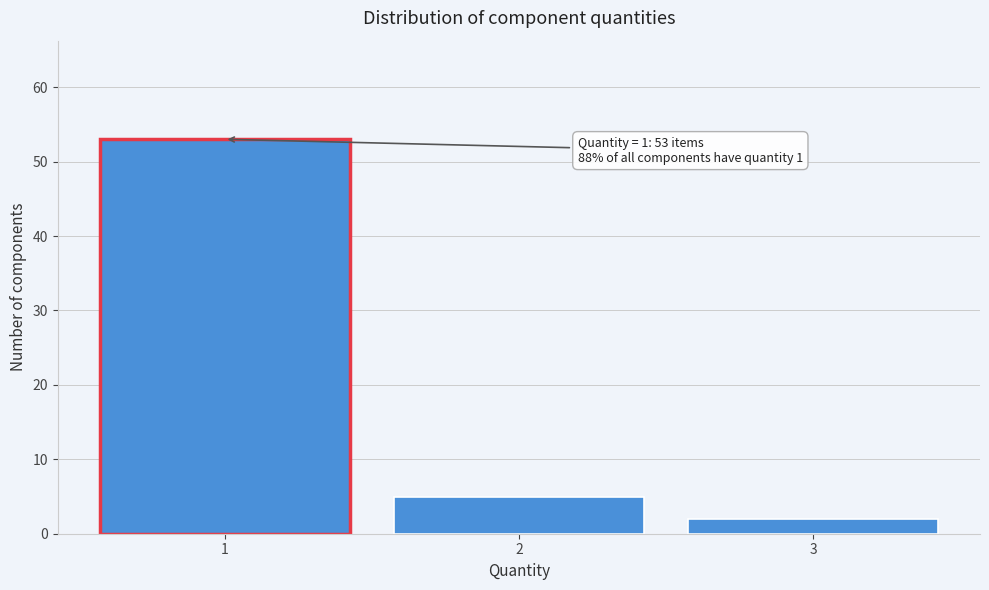

Reading right to left, list all the values displayed in this chart.

2	5	53